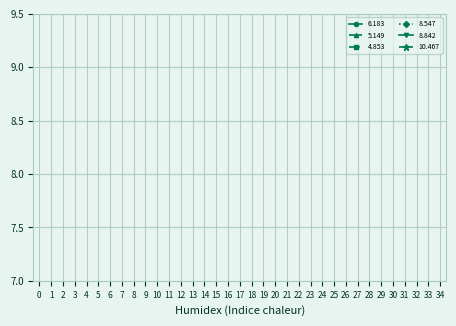

The 6.183 series shows -0.6 at 3. True or false?

False